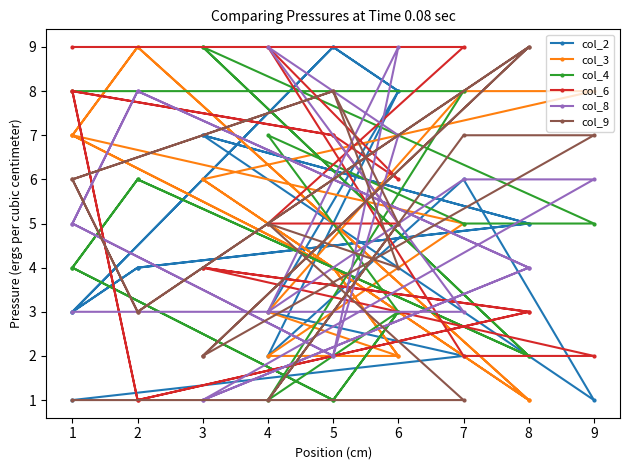

Is it true that col_9 equals 1 at 4?

False